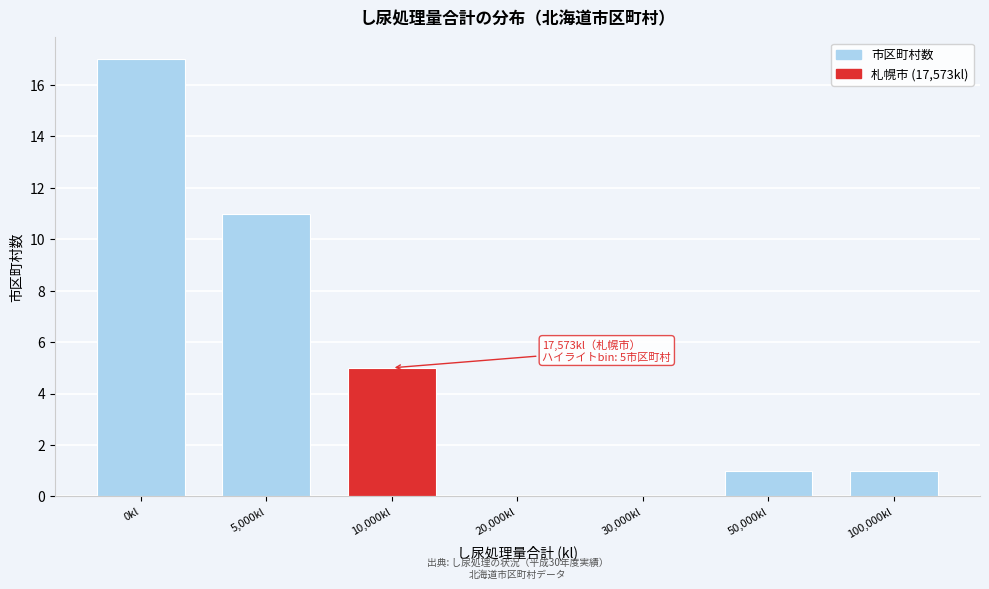

Reading right to left, transcribe all the data shown in this chart.

100,000kl=1	50,000kl=1	30,000kl=0	20,000kl=0	10,000kl=5	5,000kl=11	0kl=17